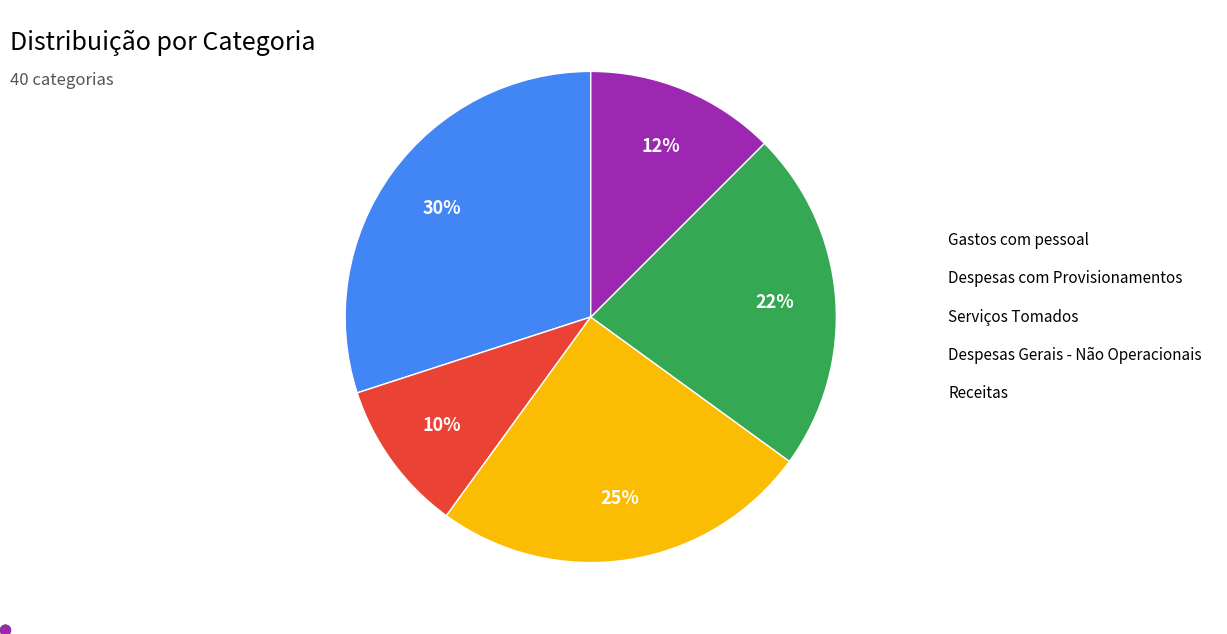

Which has a higher value, Despesas com Provisionamentos or Receitas?

Receitas